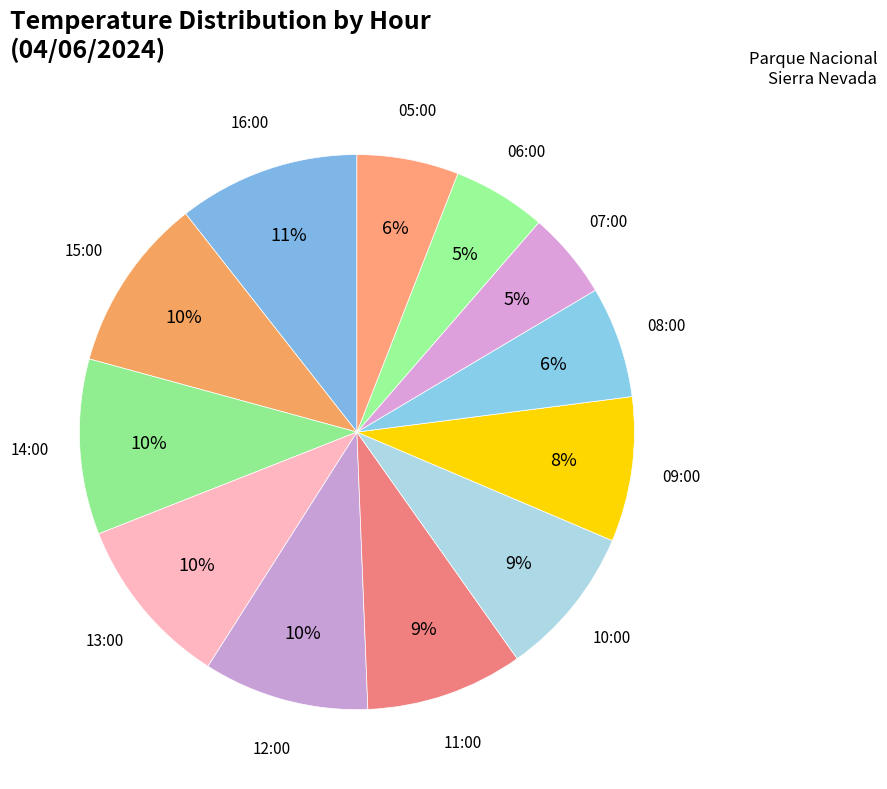

How many slices are in this pie chart?

12